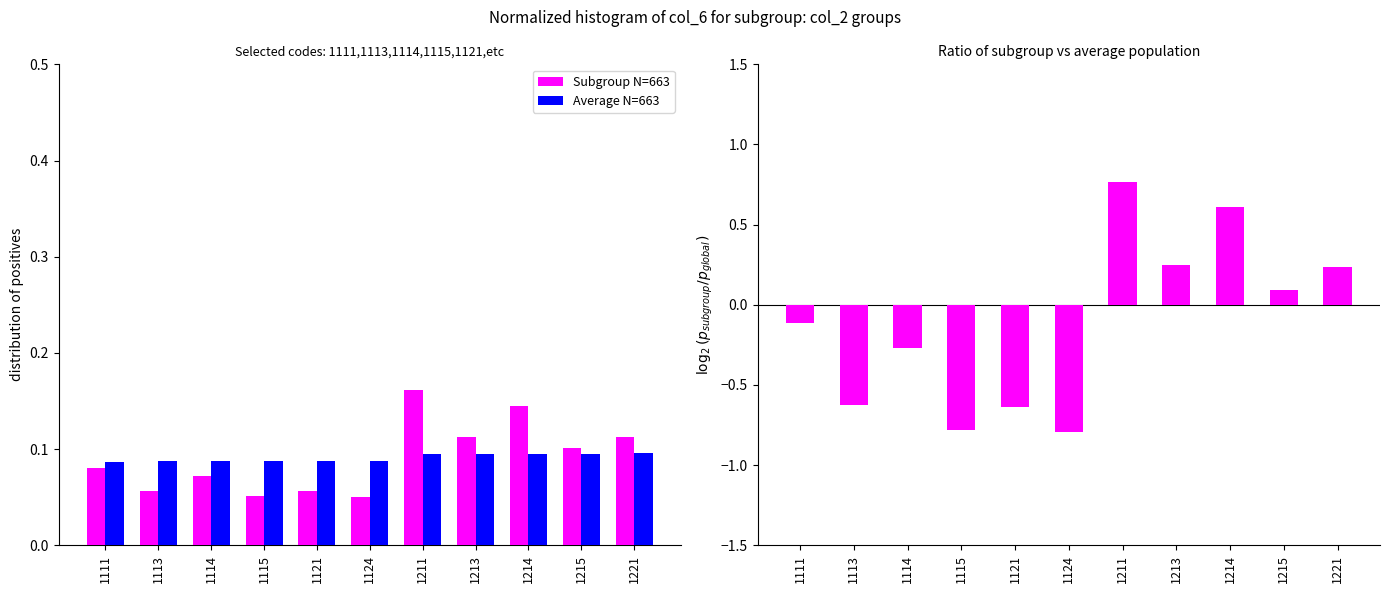

Read the Subgroup N=663 value at 1114.

0.1